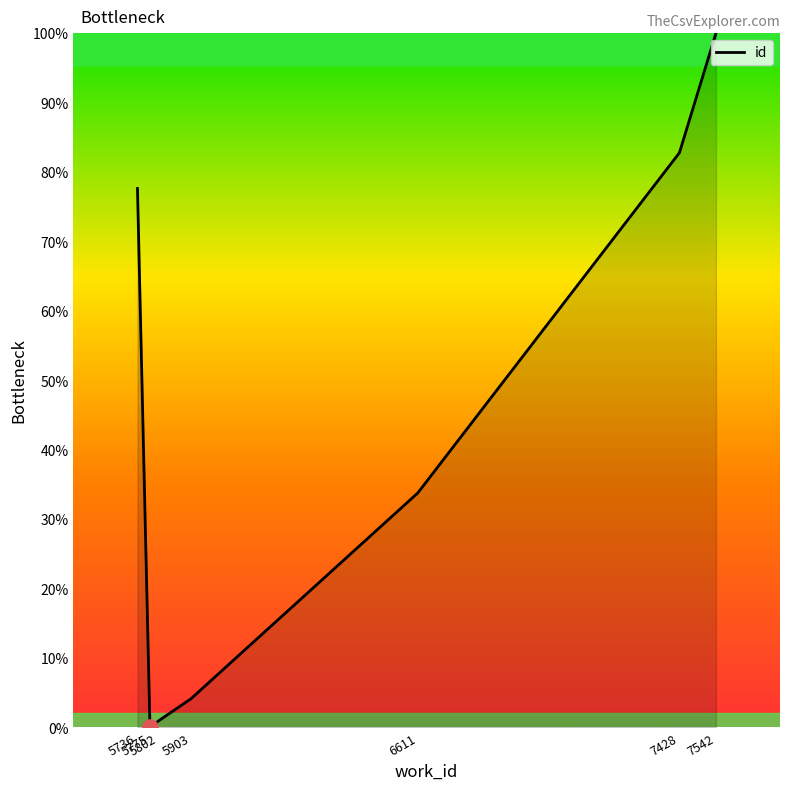

Which has a higher value, 7542 or 5802?

7542